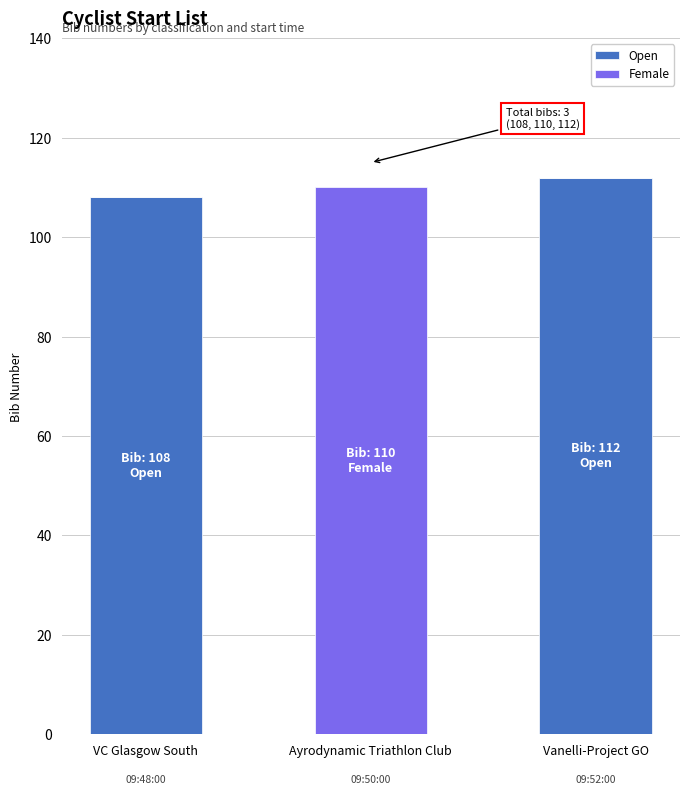

At which label is Open closest to 56?

VC Glasgow South